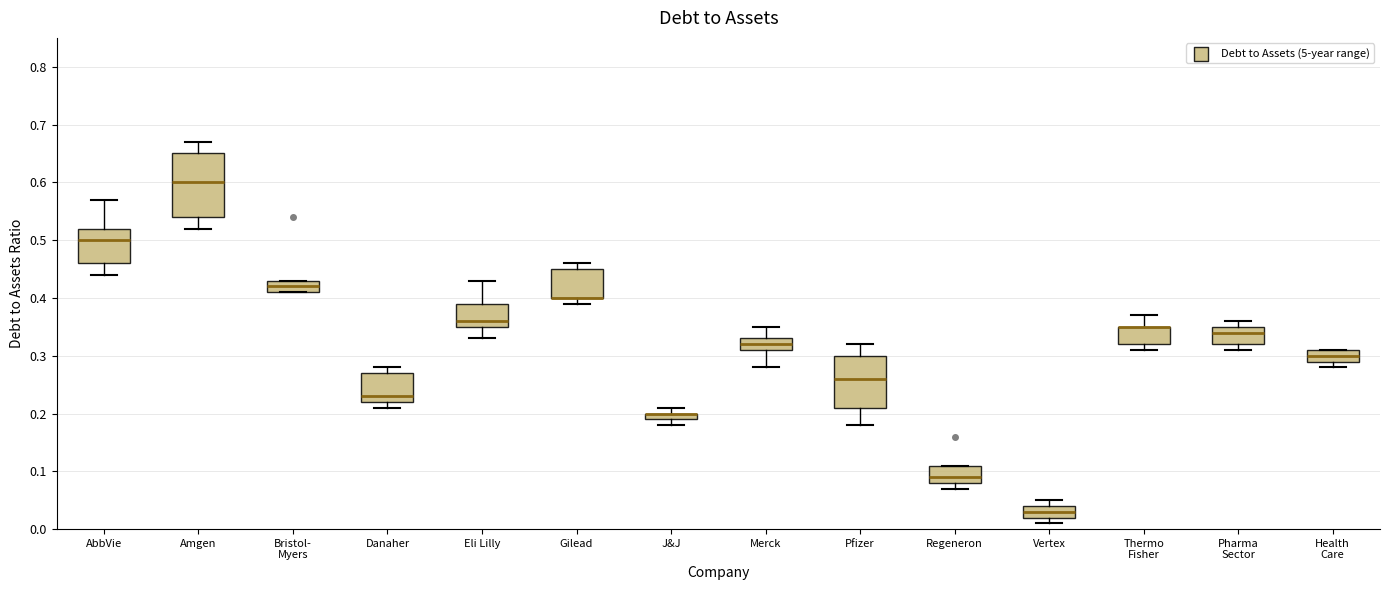

Comparing the boxes themselves (not the whiskers), which one is the tallest?

Amgen